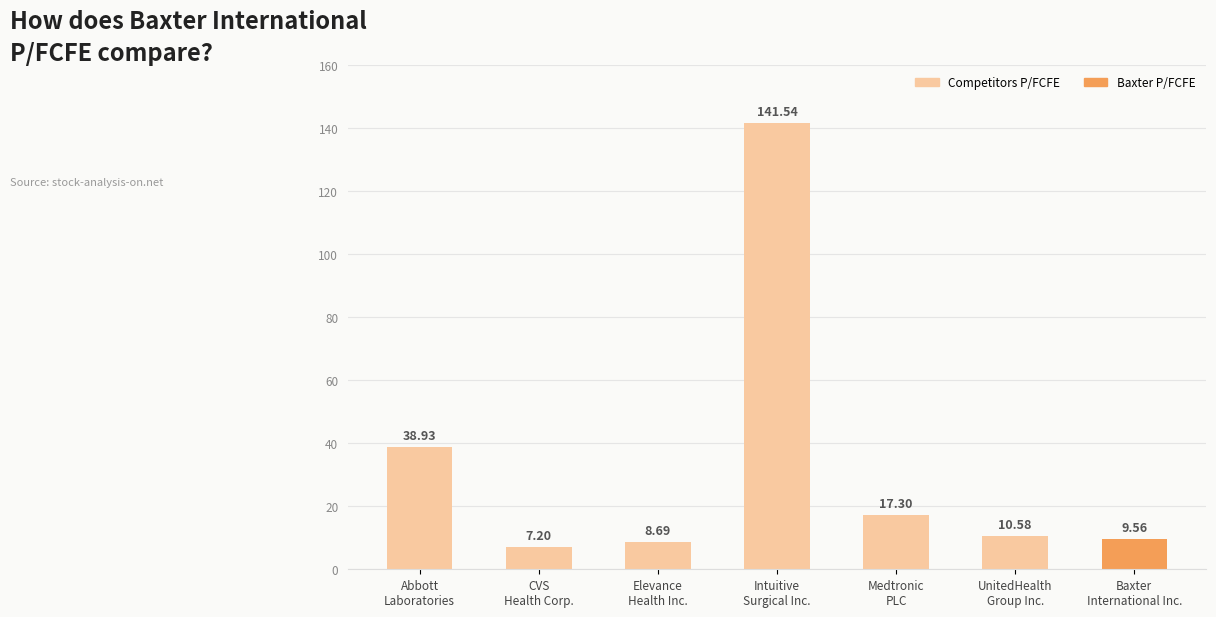

List the labels in order of value, smallest first.

CVS
Health Corp., Elevance
Health Inc., Baxter
International Inc., UnitedHealth
Group Inc., Medtronic
PLC, Abbott
Laboratories, Intuitive
Surgical Inc.